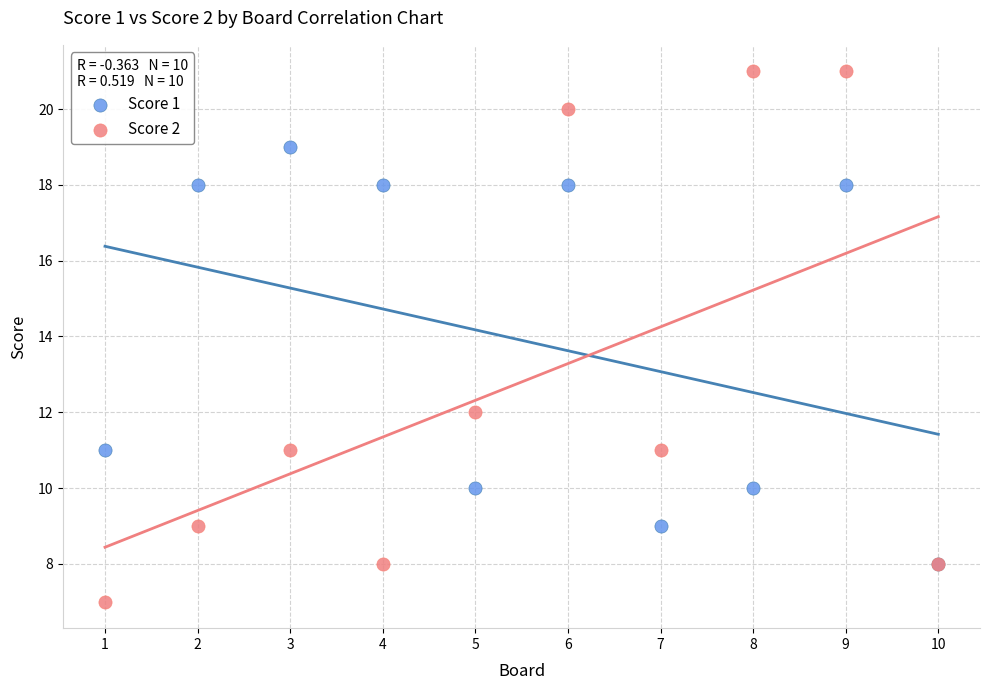

Which series has the widest spread of Y values?

Score 2